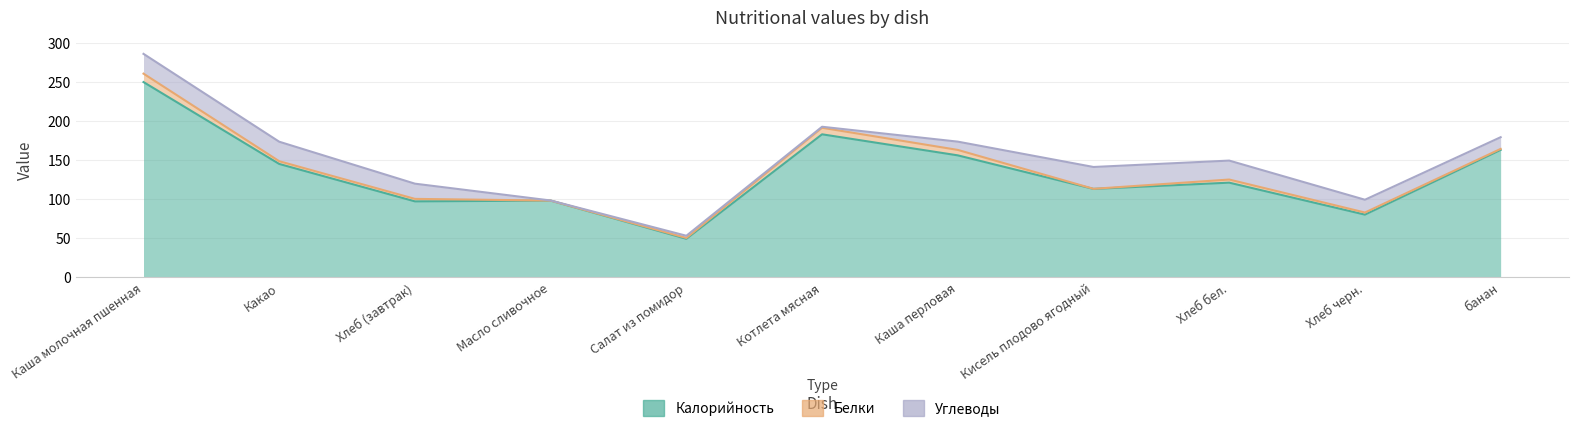

Read the Калорийность value at Какао.

145.0